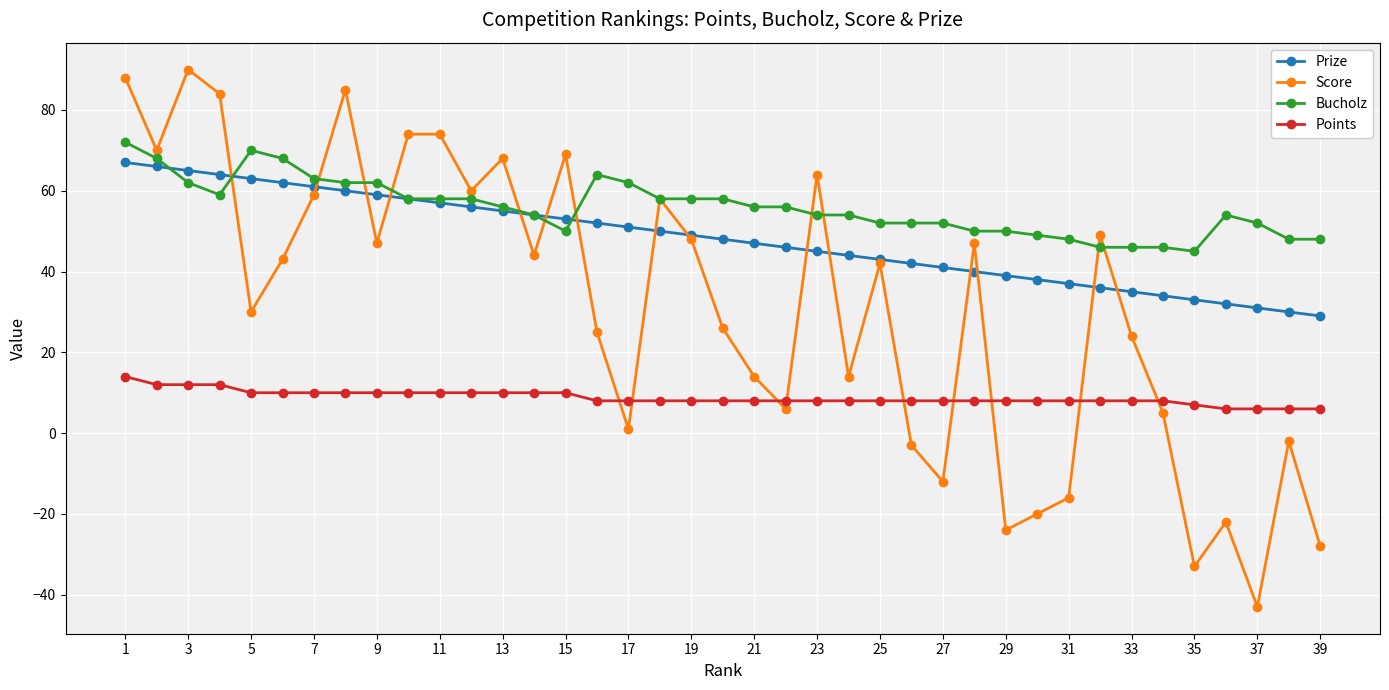

Which series has the widest spread of values?

Score